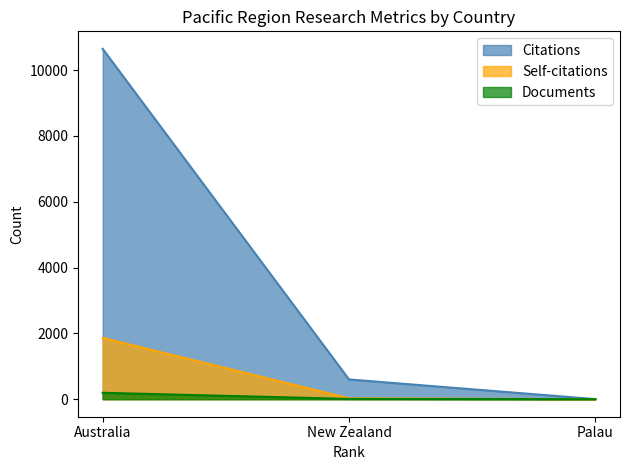

At which category is the sum across all series the highest?

Australia